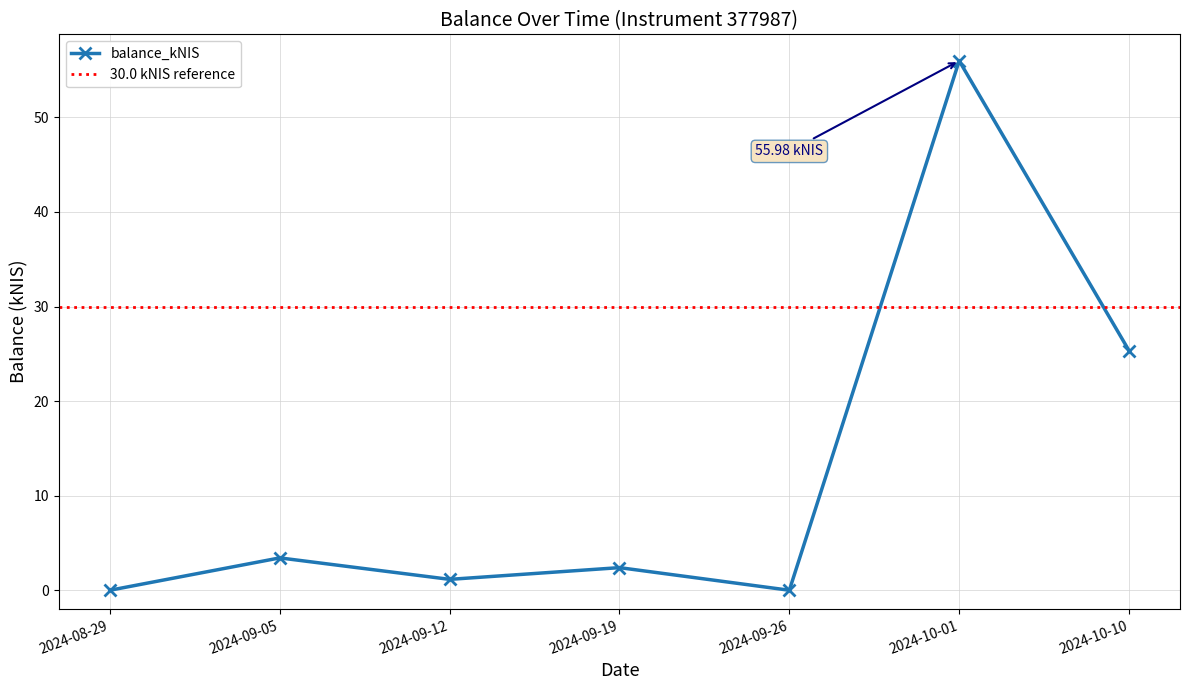

Where is the first local maximum?

2024-09-05